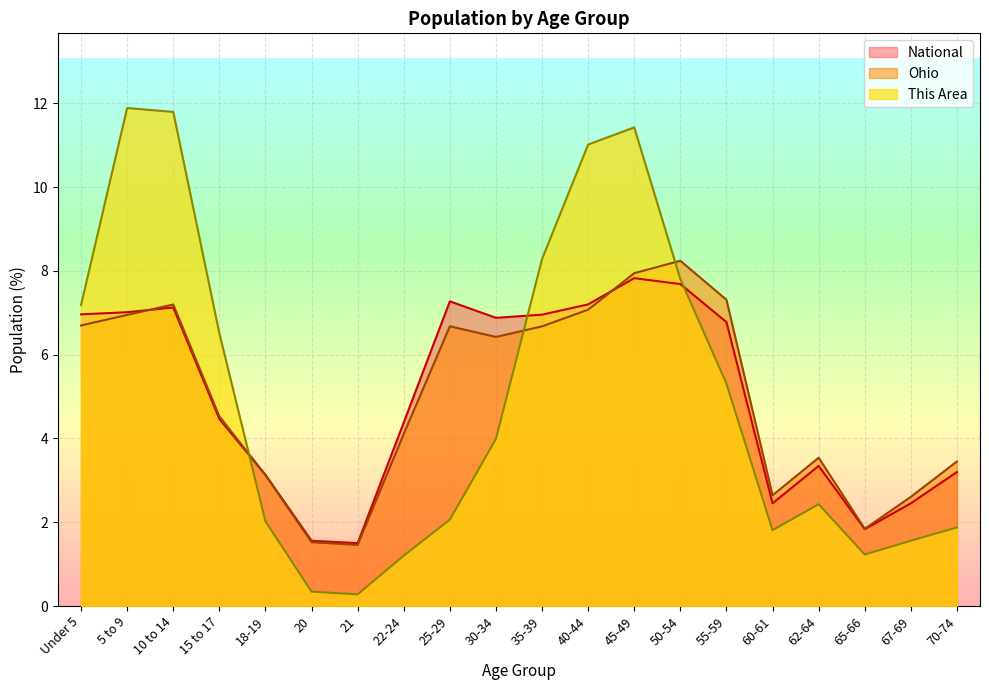

What is the value of the Ohio point at the 8th from the left?

4.1